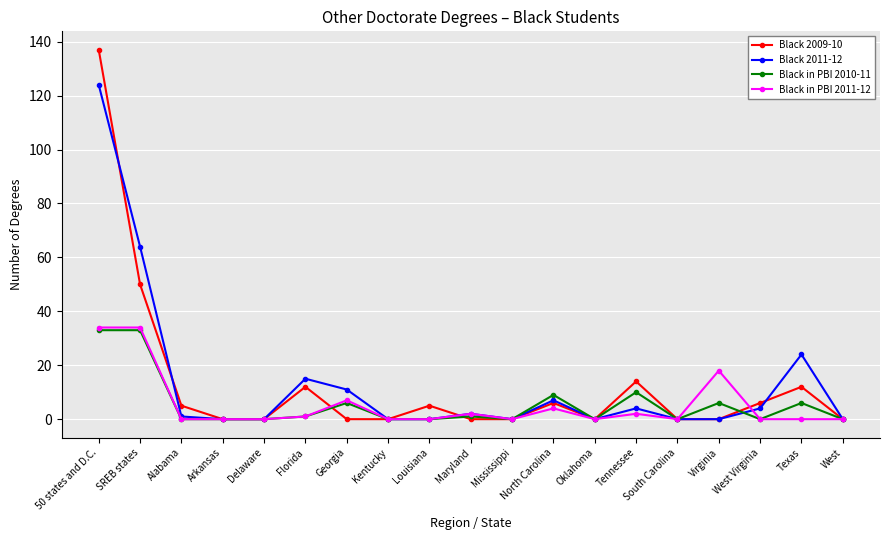

What is the difference between the Black in PBI 2011-12 values at Florida and 50 states and D.C.?

33